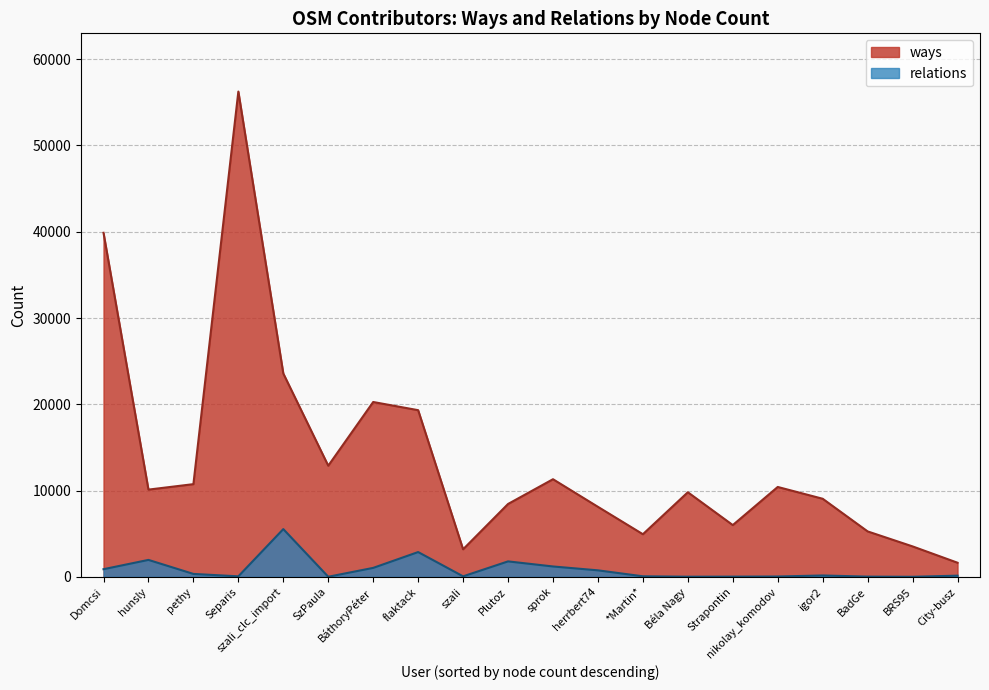

Reading left to right, transcribe all the data shown in this chart.

ways: 39878	10114	10747	56247	23574	12884	20268	19321	3196	8449	11318	8118	4943	9808	6002	10421	9054	5270	3532	1640
relations: 889	1967	343	63	5536	14	1042	2876	62	1795	1206	757	68	19	28	43	162	29	9	141